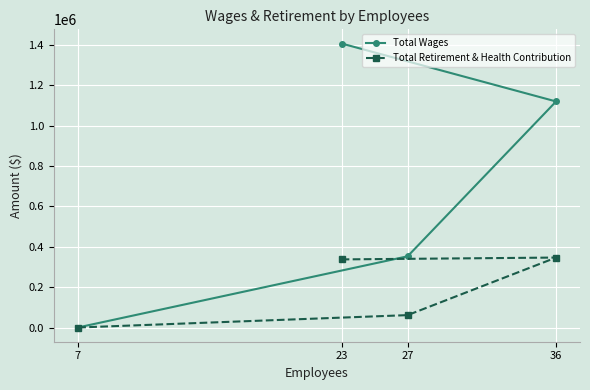

True or false: Total Retirement & Health Contribution has a value of 337430 at 23.

True